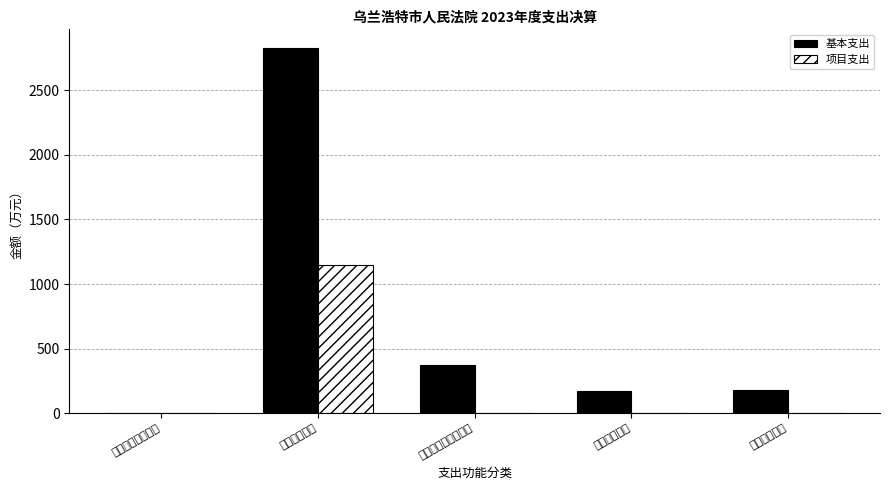

At how many categories does at least one series exceed 954?

1